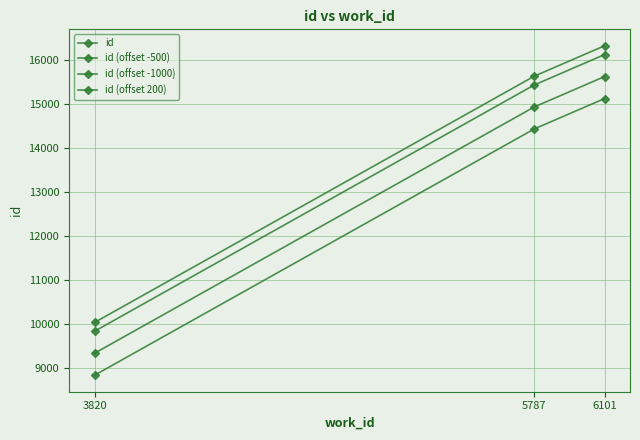

How many categories are shown in the chart?

3